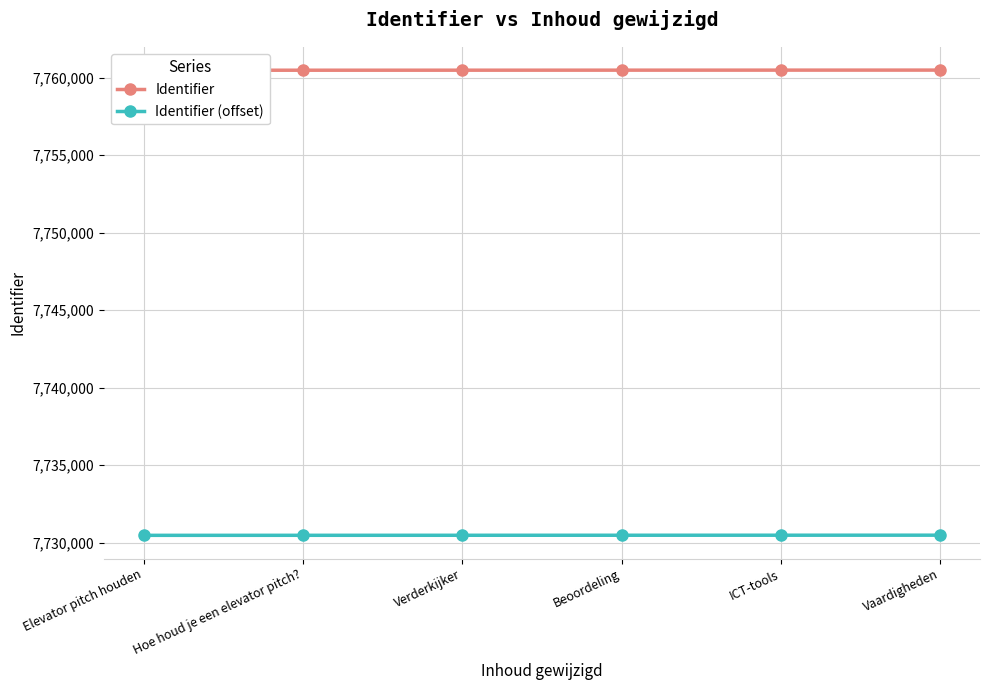

What is the sum of the Identifier values at ICT-tools and Hoe houd je een elevator pitch??

15520974